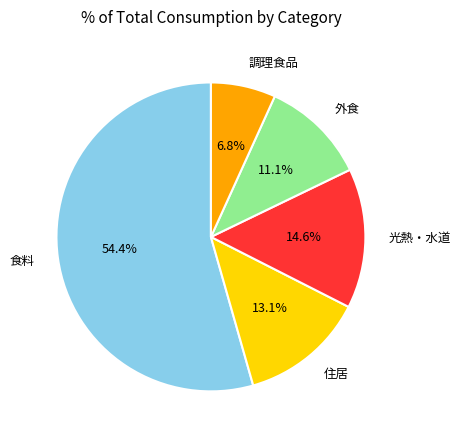

True or false: 外食 accounts for 11% of the total.

True